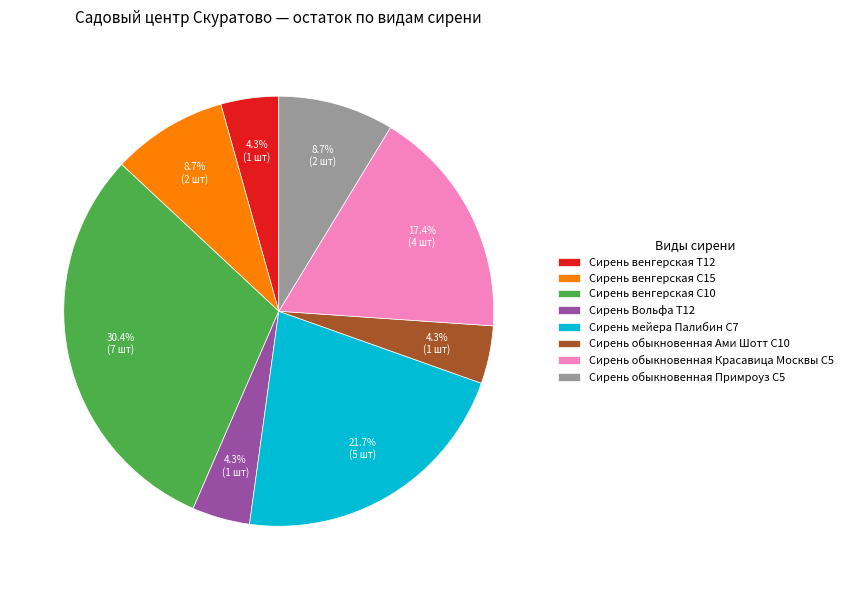

What percentage is NOT represented by Сирень обыкновенная Ами Шотт С10?

95.7%